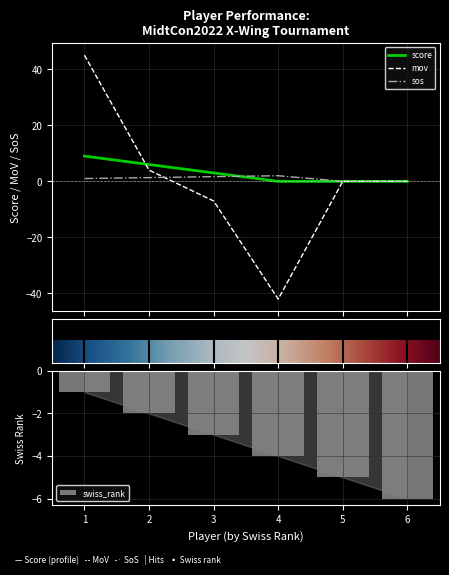

List the labels in order of swiss_rank value, largest first.

1, 2, 3, 4, 5, 6